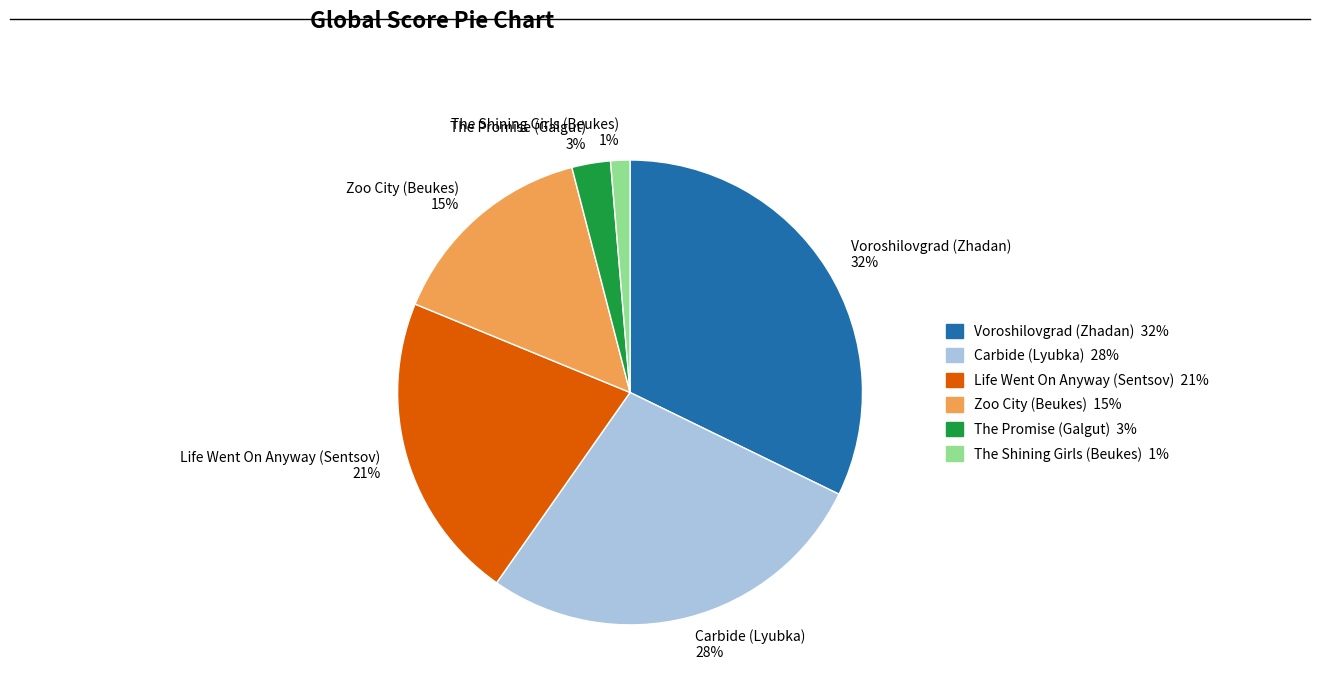

Does Life Went On Anyway (Sentsov) account for over 50% of the chart?

No